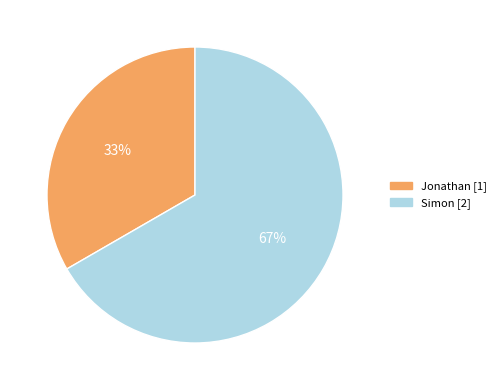

Do Simon and Jonathan together represent more than half of the pie?

Yes